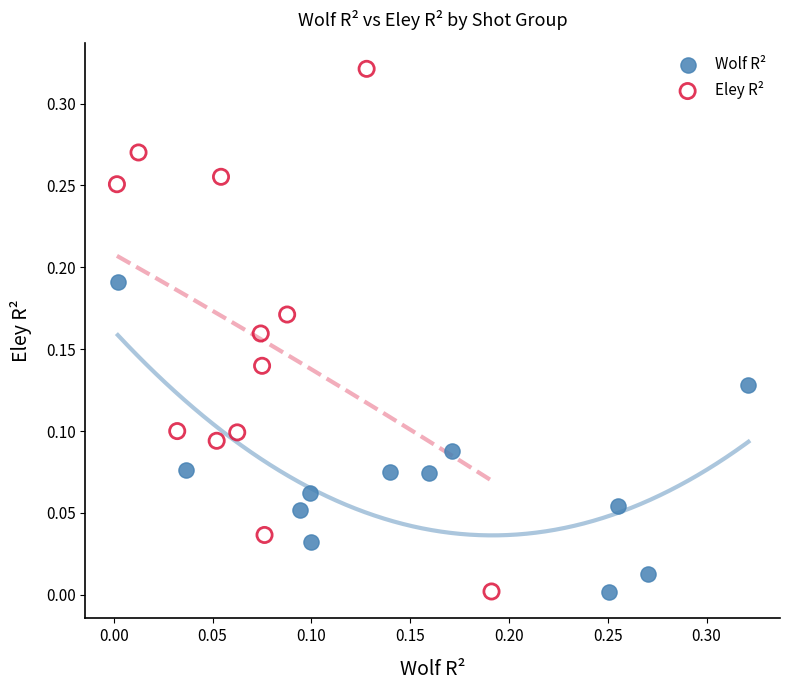

Which series contains the highest Y value?

Eley R²